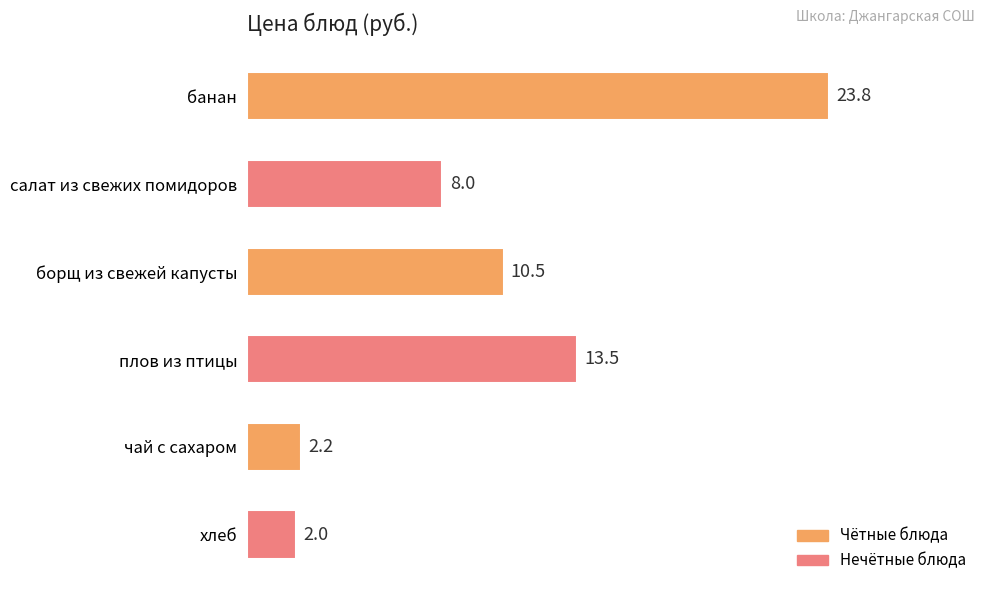

True or false: the data shows 22.4 at плов из птицы.

False